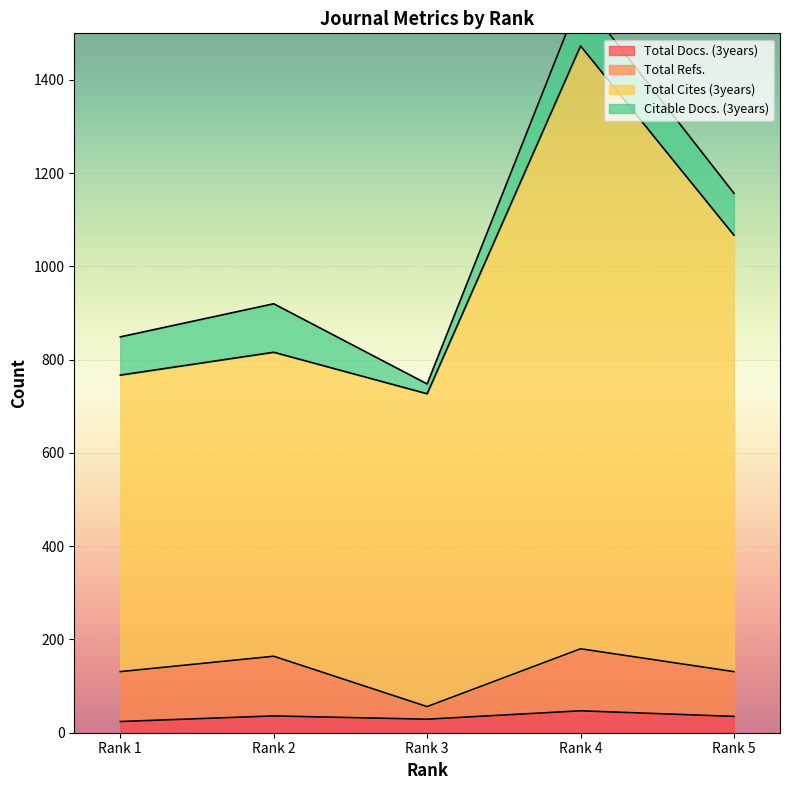

Which label corresponds to the smallest value in the chart?

Rank 1